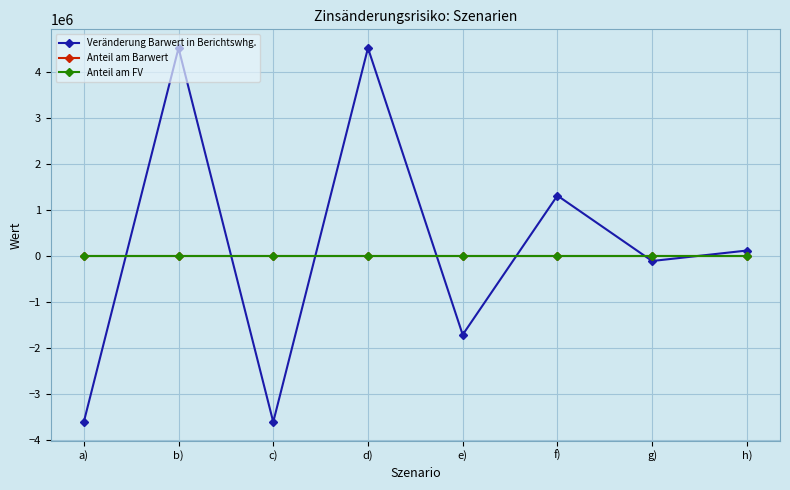

True or false: Veränderung Barwert in Berichtswhg. has a value of -3611420.0 at a).

True